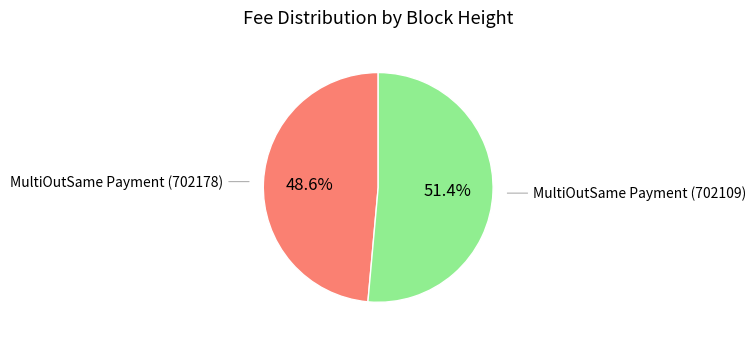

Is there any slice that represents more than half of the pie?

Yes